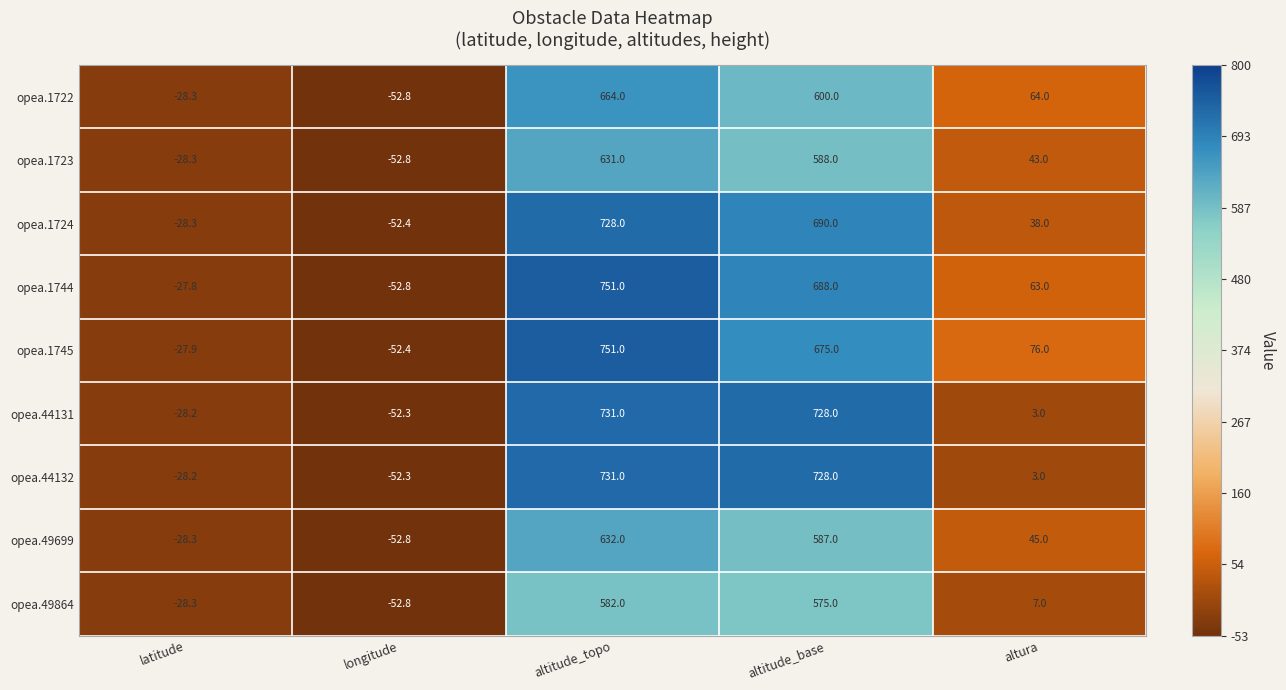

How many series are shown in this chart?

9